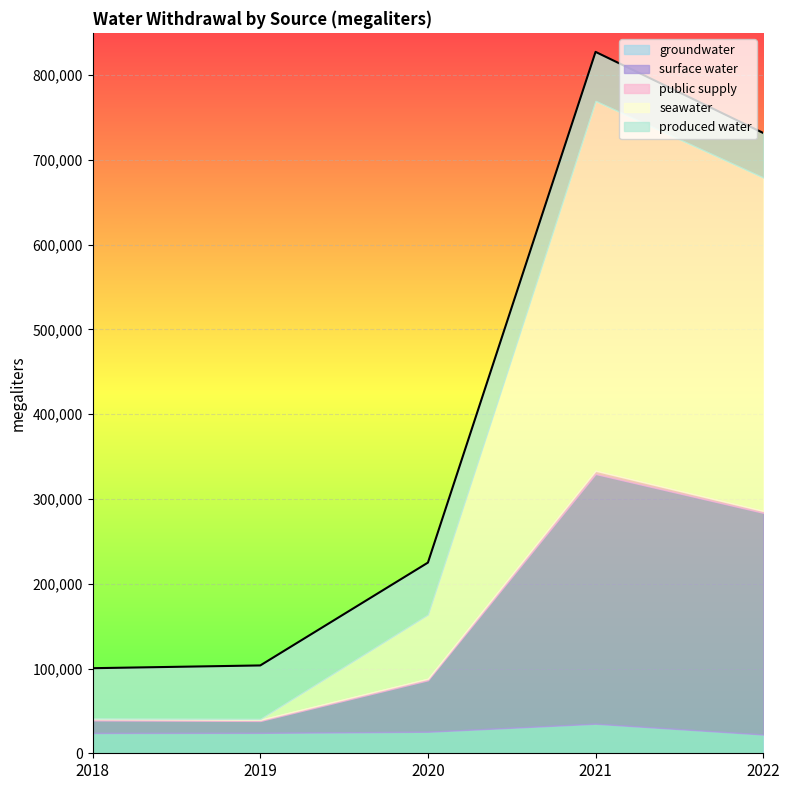

What is the average value of the surface water series?

129192